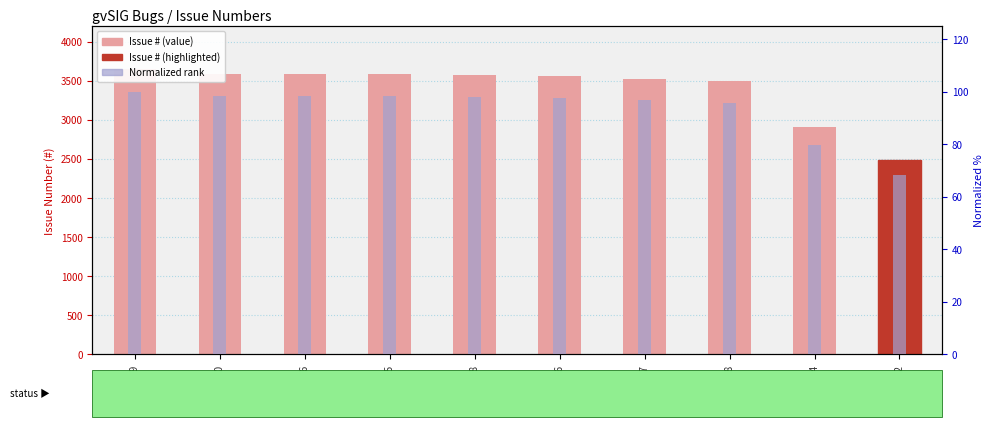

Rank the series at #2914 from lowest to highest value.

Normalized rank, Issue #